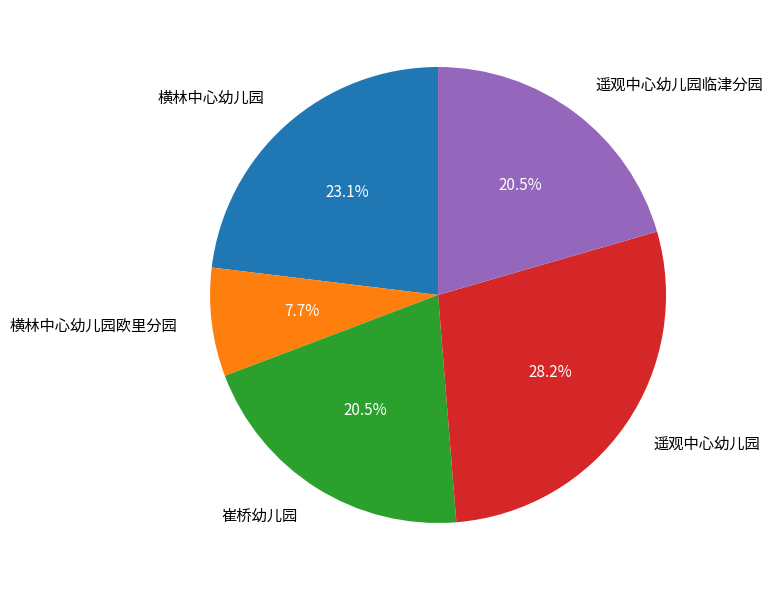

How many segments does this pie chart have?

5